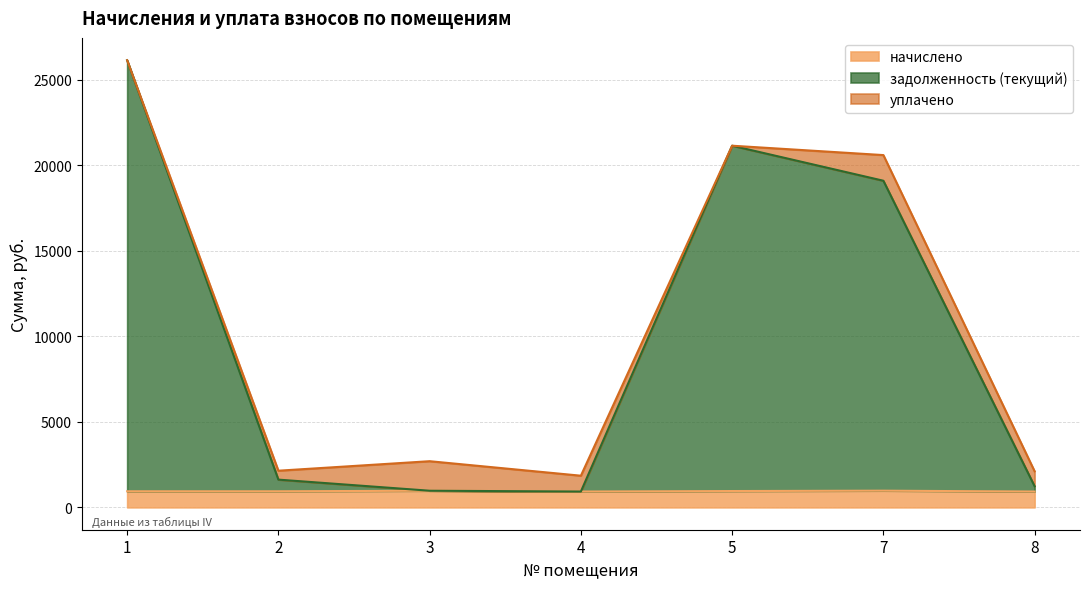

In задолженность (текущий), how many points are lower than both neighbors (excluding endpoints)?

1